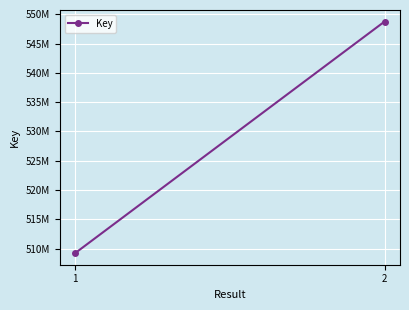

What is the difference between the maximum and minimum values?

39557131